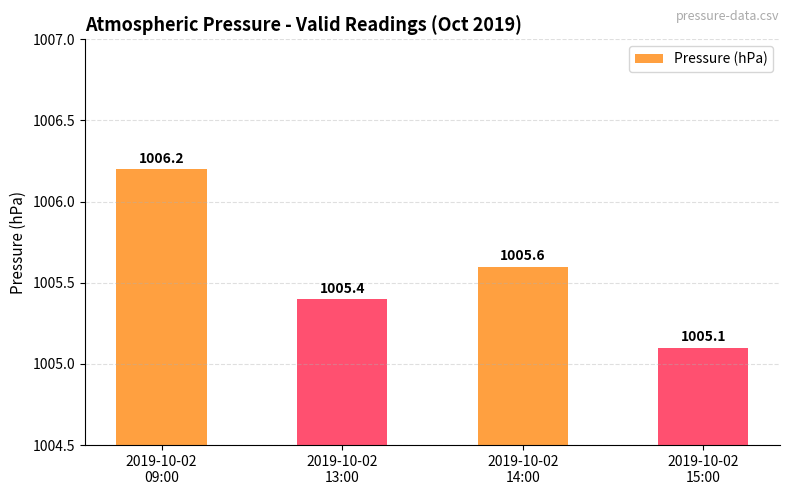

Rank the categories by value from lowest to highest.

2019-10-02
15:00, 2019-10-02
13:00, 2019-10-02
14:00, 2019-10-02
09:00